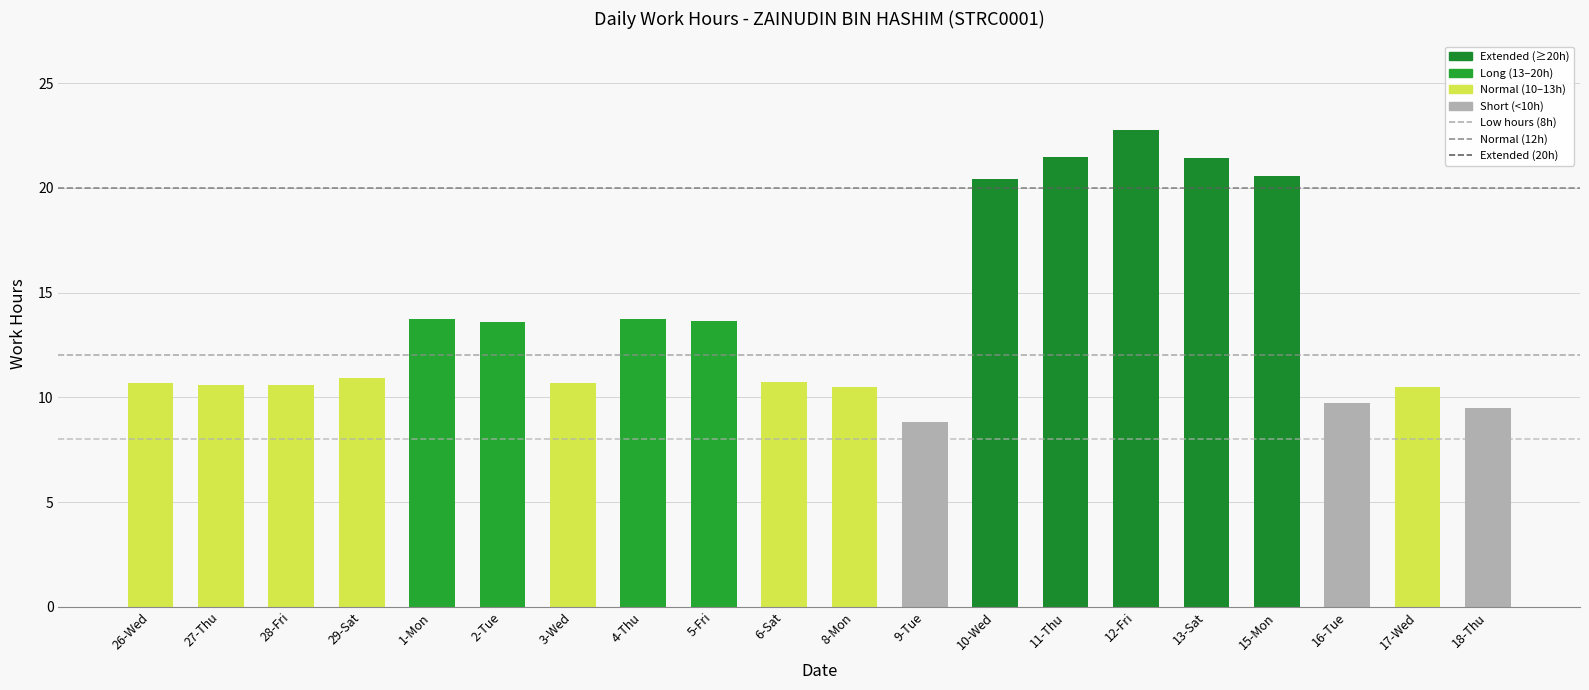

What is the value of the 12th bar from the left?

8.8